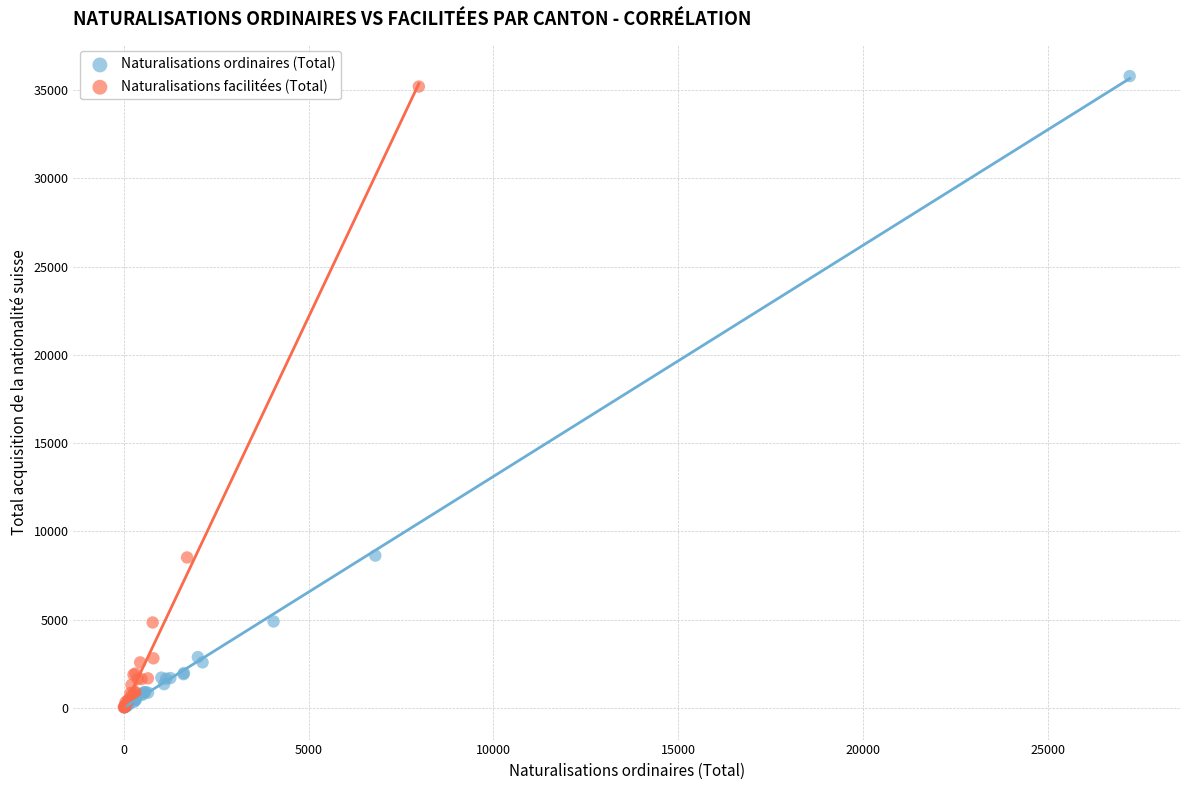

Which series has the widest spread of Y values?

Naturalisations ordinaires (Total)